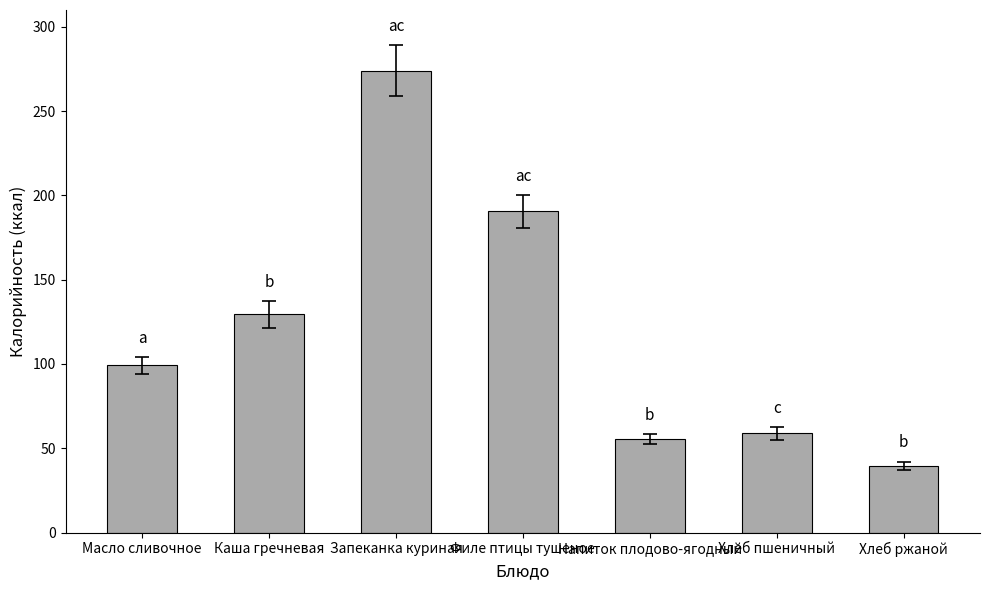

Rank the categories by value from lowest to highest.

Хлеб ржаной, Напиток плодово-ягодный, Хлеб пшеничный, Масло сливочное, Каша гречневая, Филе птицы тушеное, Запеканка куриная